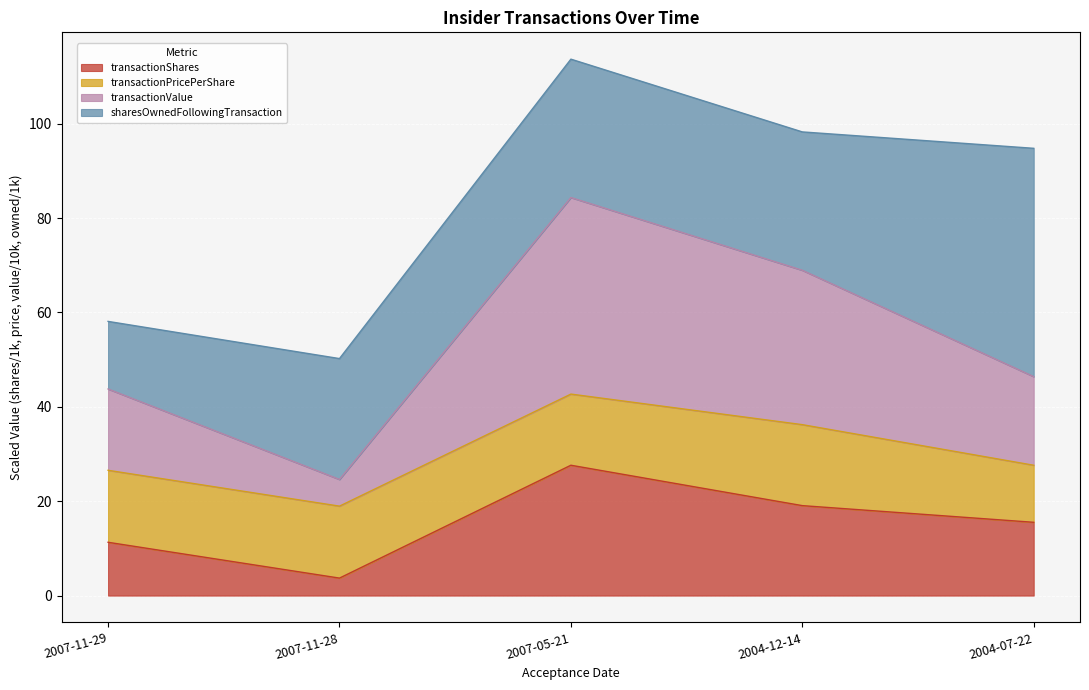

What is the maximum value for transactionShares?

27.6